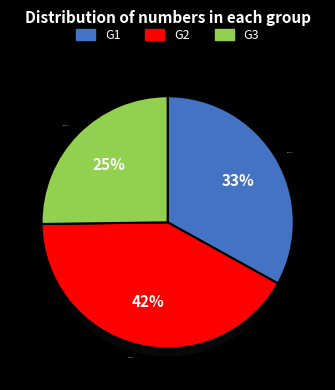

To the nearest percent, what is the difference between the G3 and G2 slice percentages?

17%